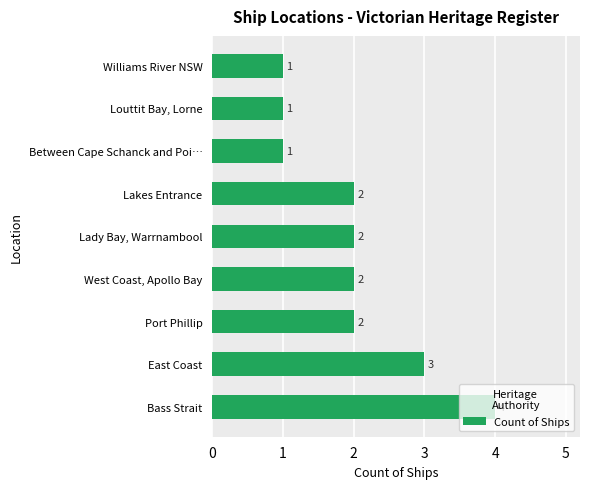

What is the greatest value displayed?

4